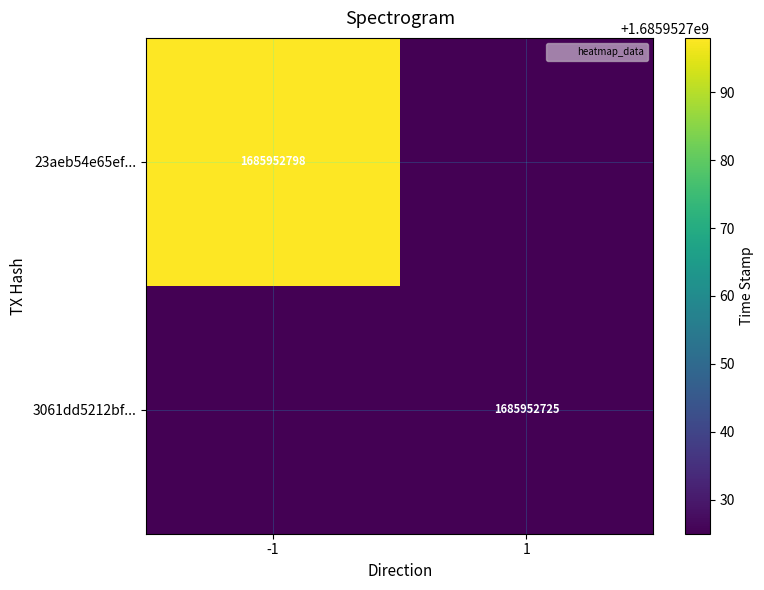

Count the number of data series in this chart.

2